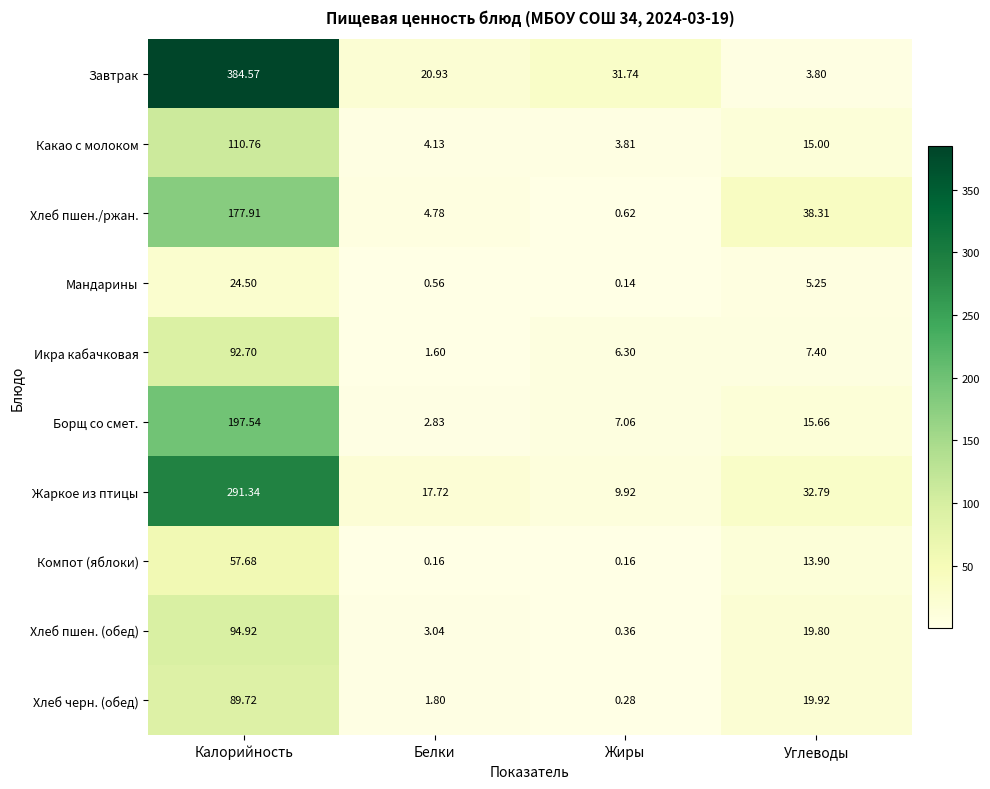

At which category is the sum across all series the highest?

Калорийность